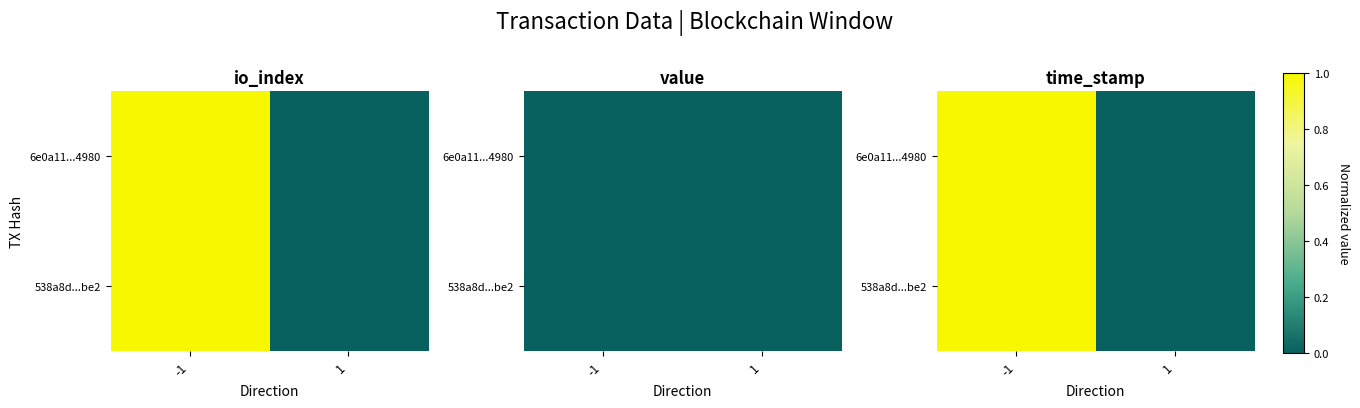

Between -1 and 1, which series saw the biggest shift?

6e0a11...4980